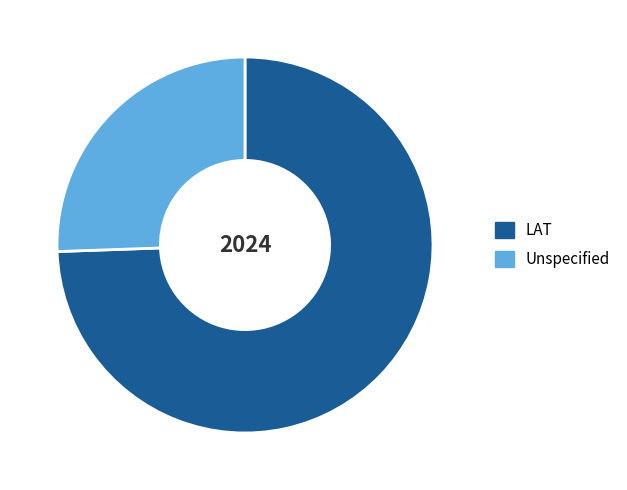

Which category has the biggest portion of the pie?

LAT